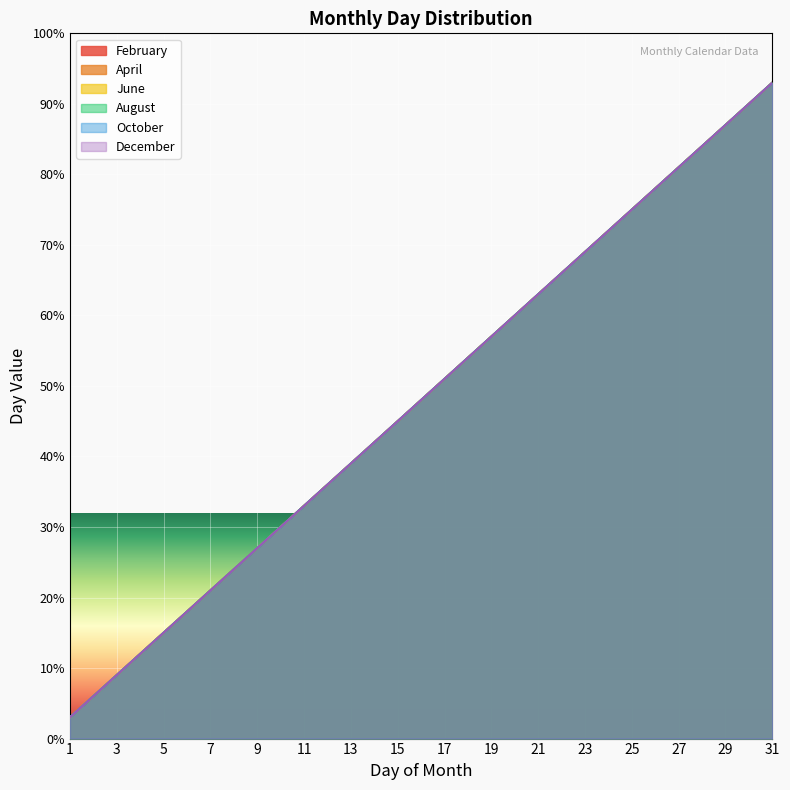

The February series shows 75 at 25. True or false?

True